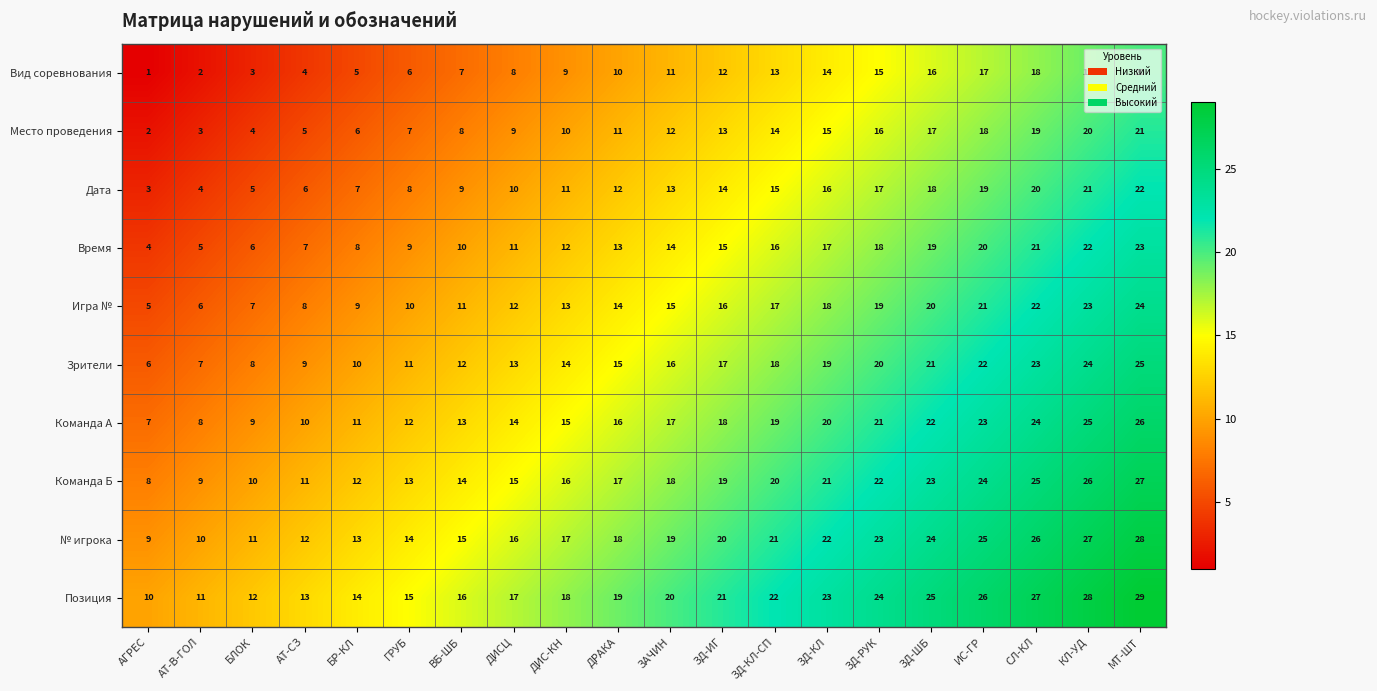

What is the average value of the Время series?

14